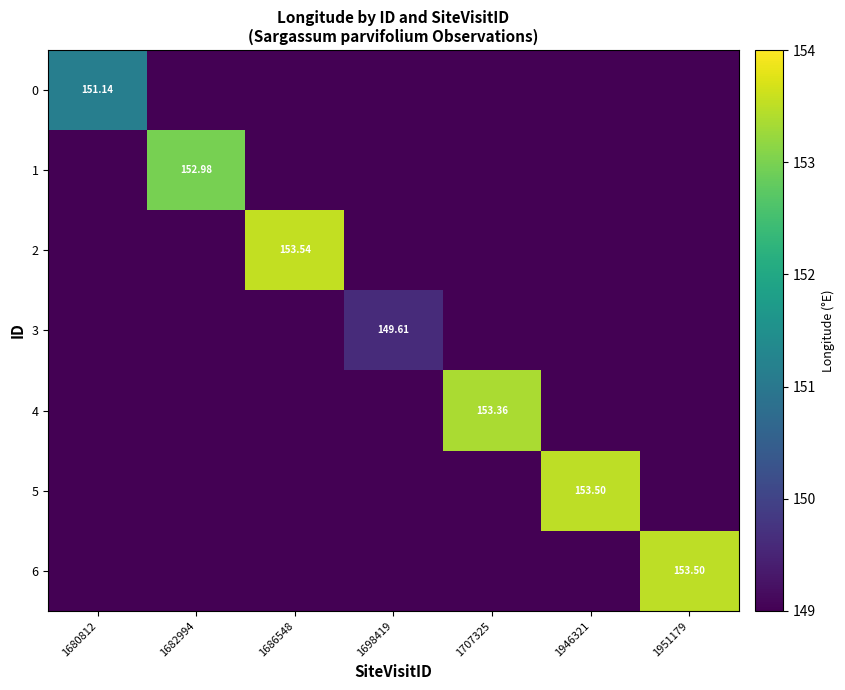

The 0 series shows 0.0 at 1951179. True or false?

True